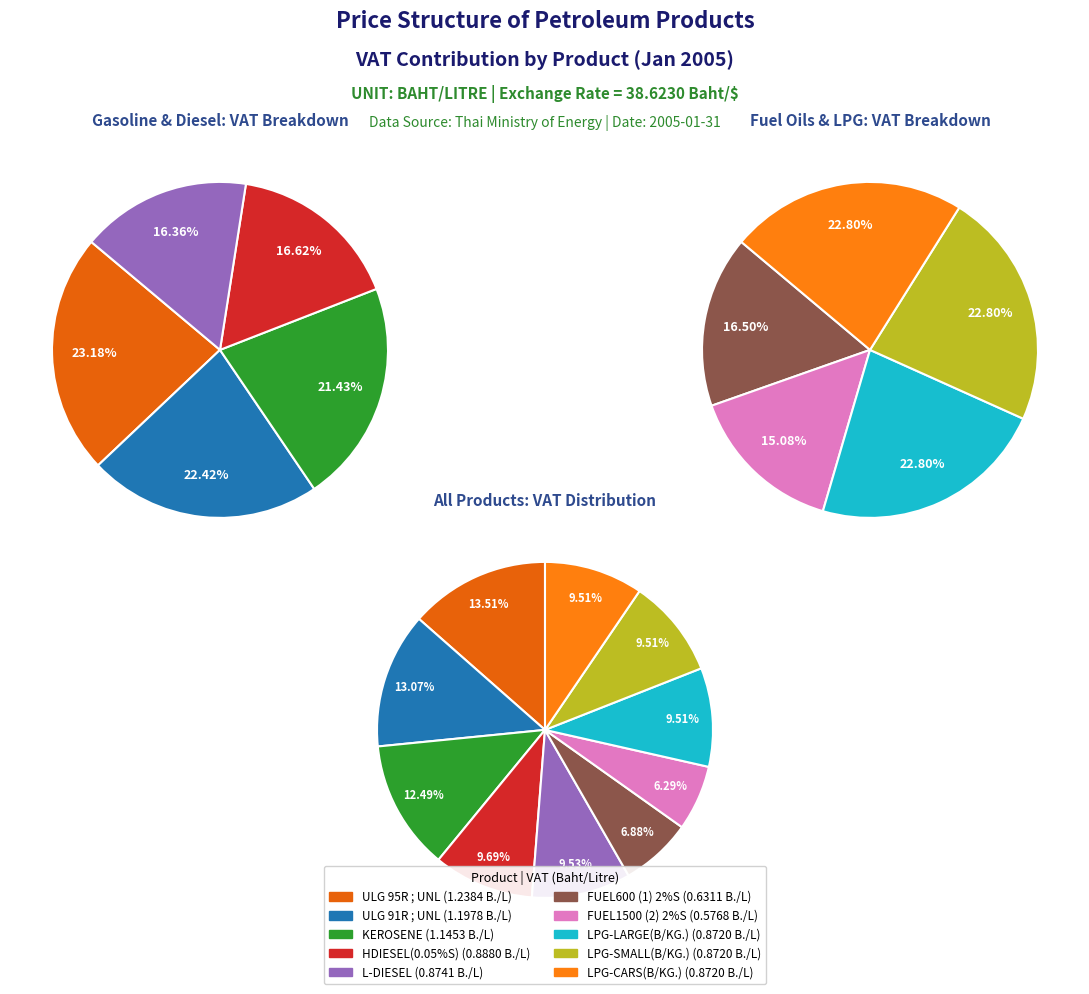

Which slice is the largest?

ULG 95R ; UNL